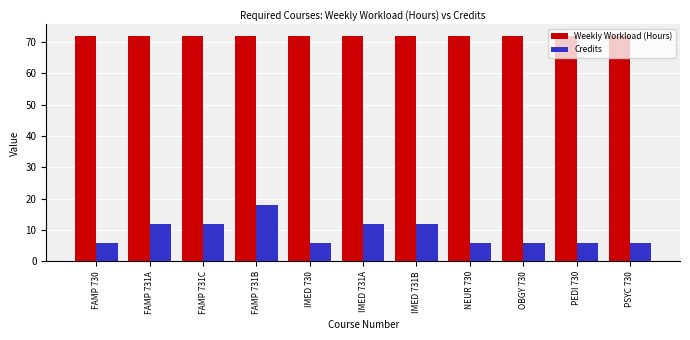

Count the Credits values in the range 6 to 12.

10